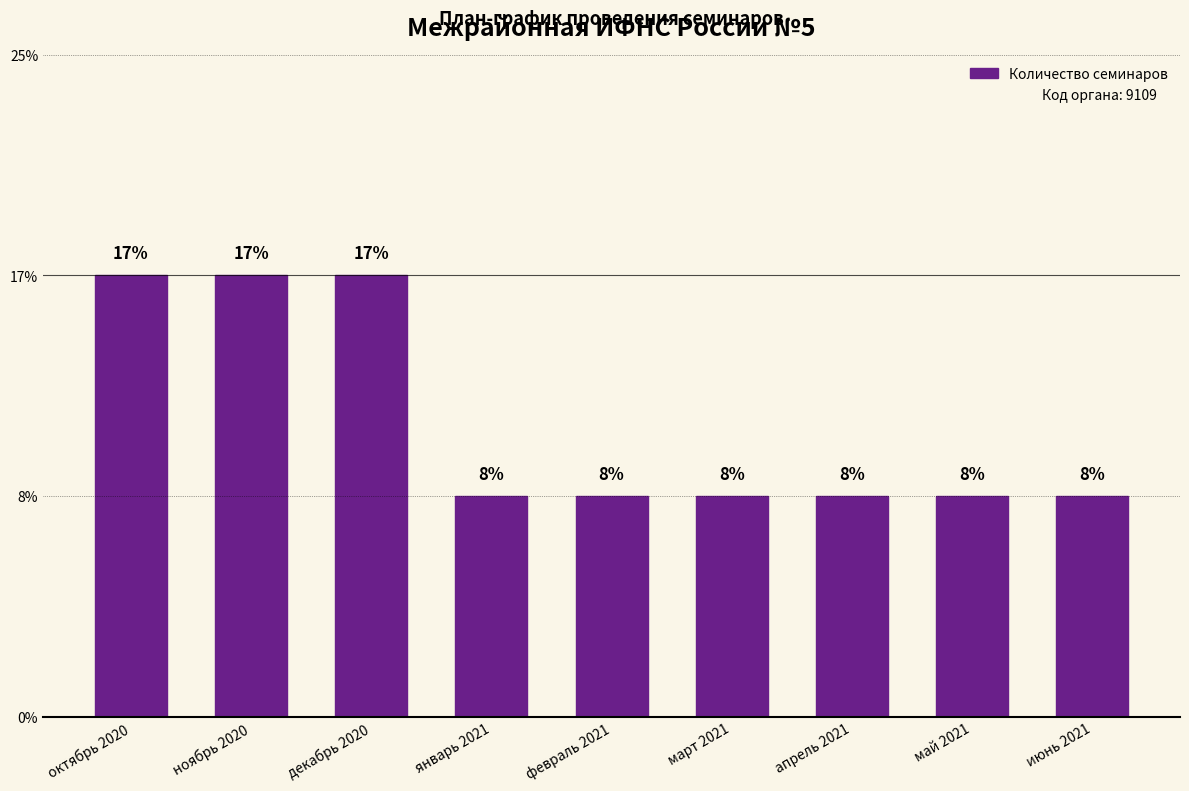

Which label corresponds to the largest value in the chart?

октябрь 2020